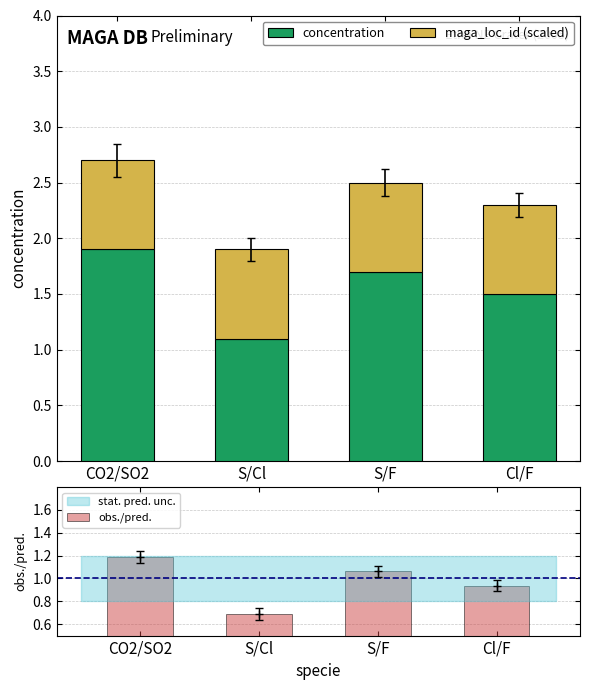

Which has a higher value, S/F or CO2/SO2?

CO2/SO2